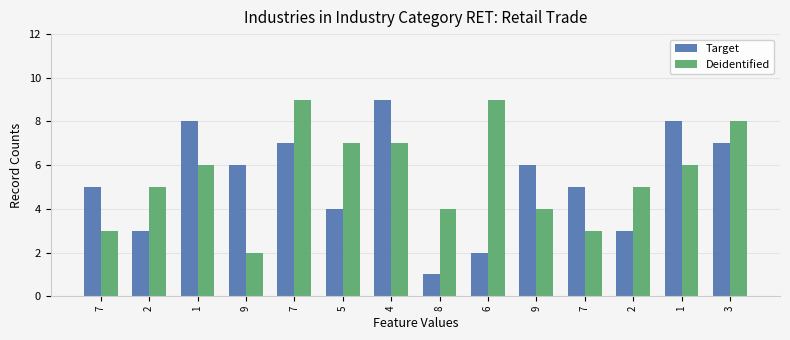

Are the bars grouped side by side (vs. stacked)?

Yes